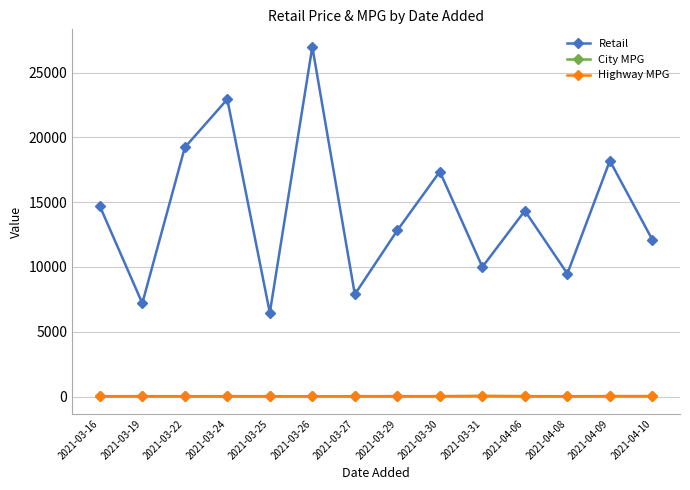

At which label is Retail closest to 16729?

2021-03-30